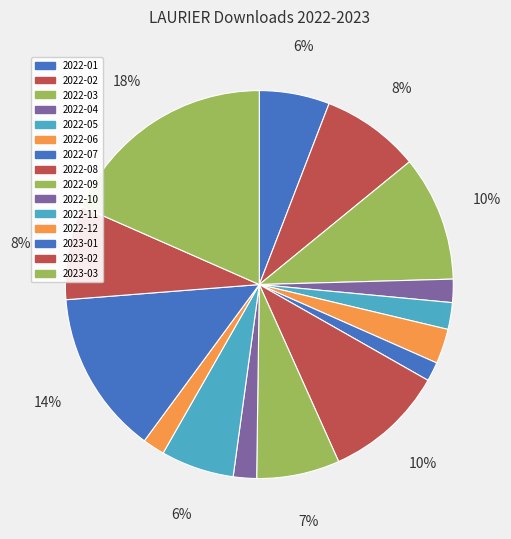

How many segments does this pie chart have?

15